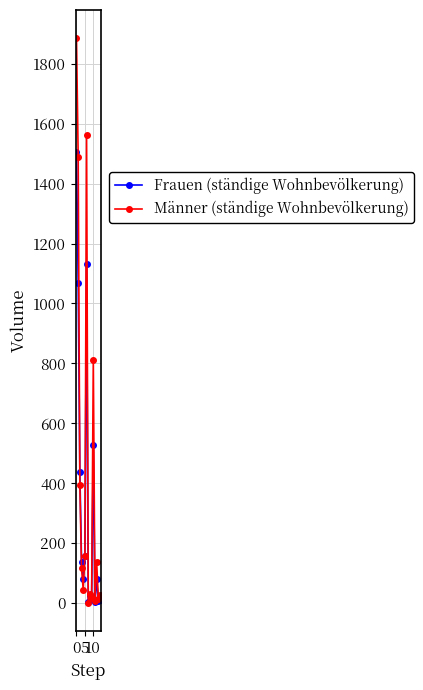

Which series has the widest spread of values?

Männer (ständige Wohnbevölkerung)